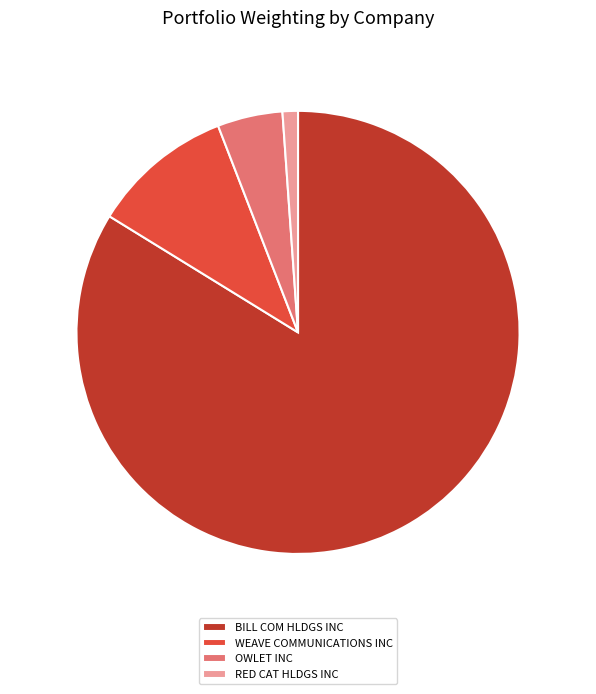

How many segments does this pie chart have?

4